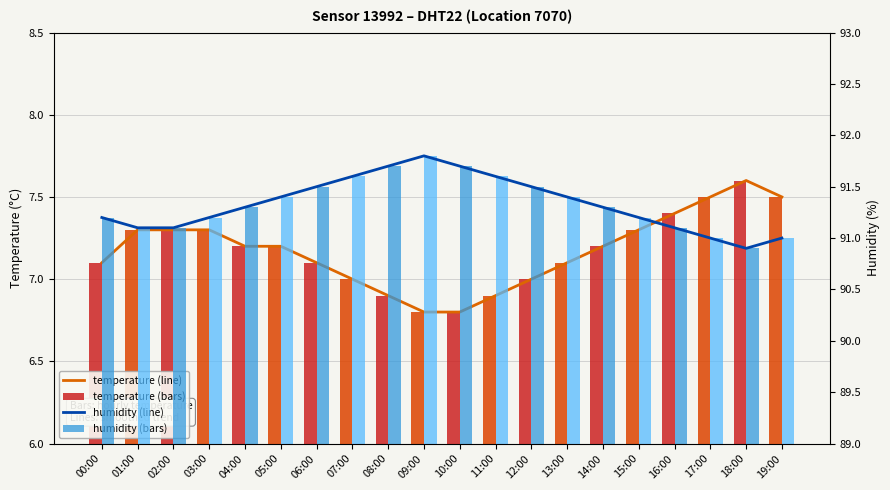

What is the total value across all series at 02:00?

196.8